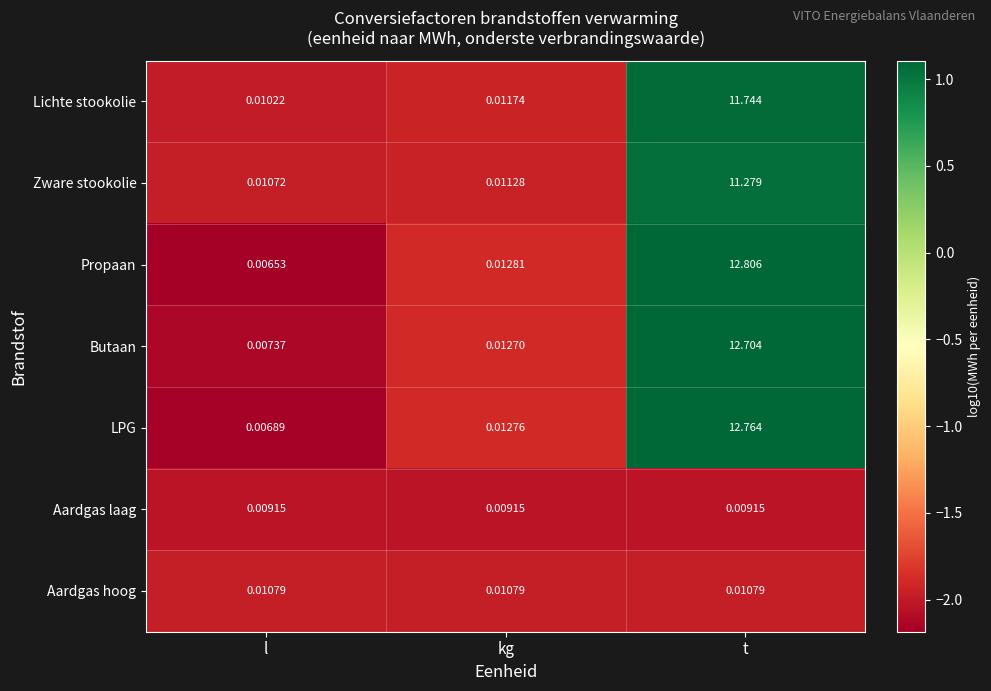

How many series are shown in this chart?

7